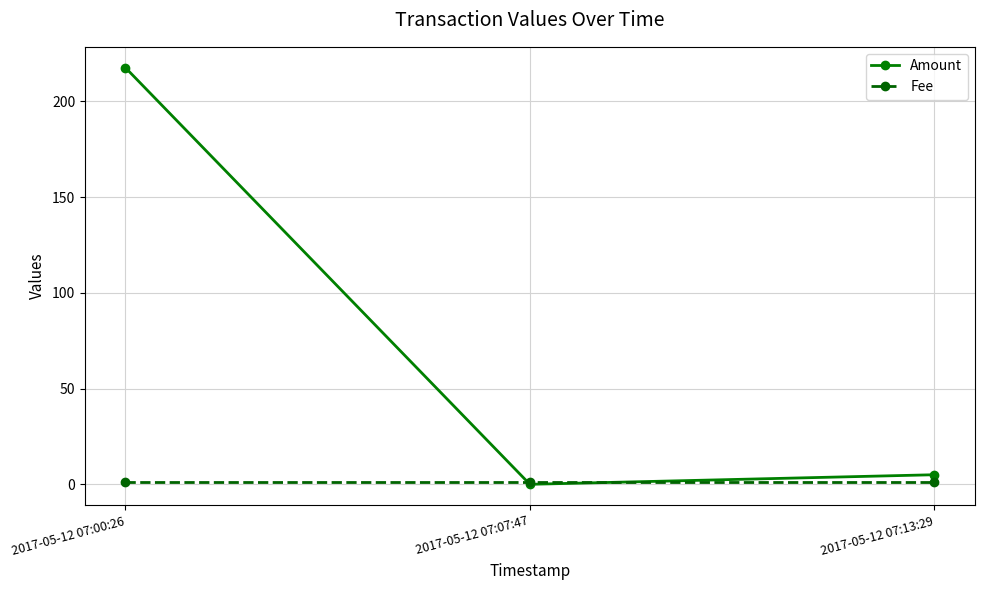

List the series in order of their overall mean, lowest first.

Fee, Amount